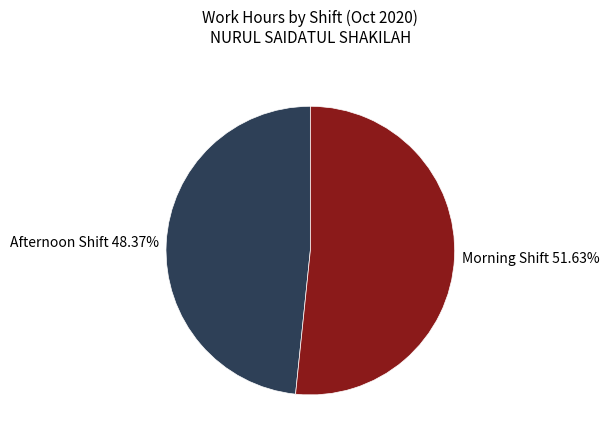

Between Morning Shift 51.63% and Afternoon Shift 48.37%, which is larger?

Morning Shift 51.63%